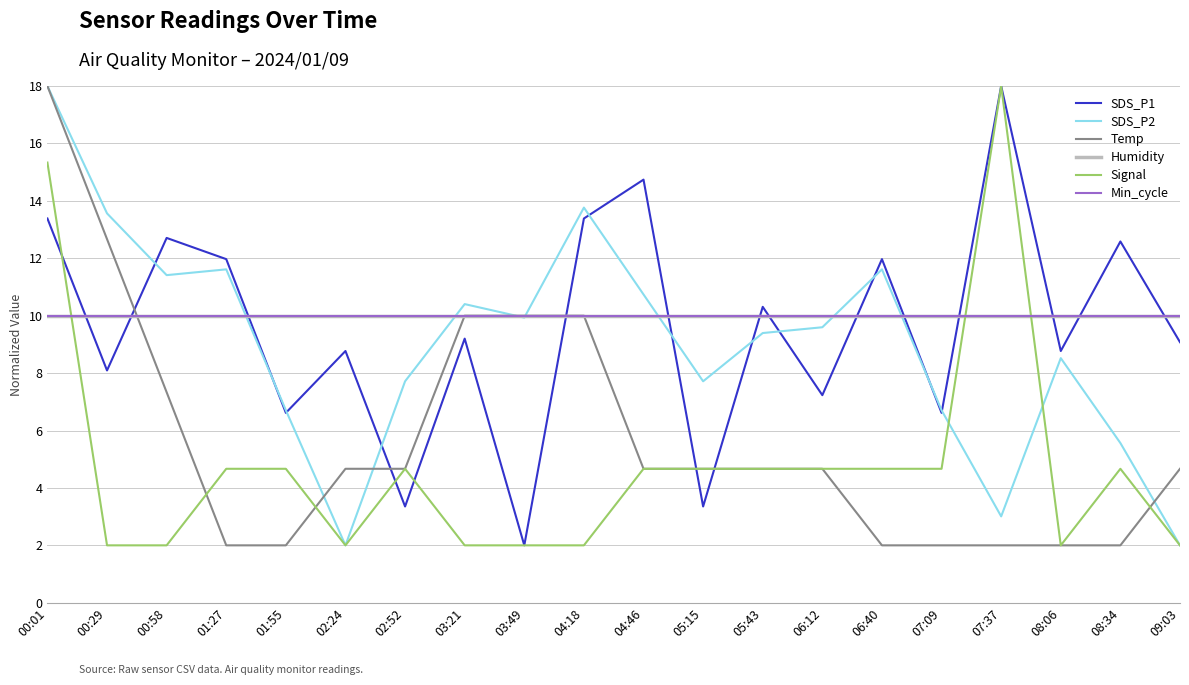

How many intersections are there between Temp and Min_cycle?

3